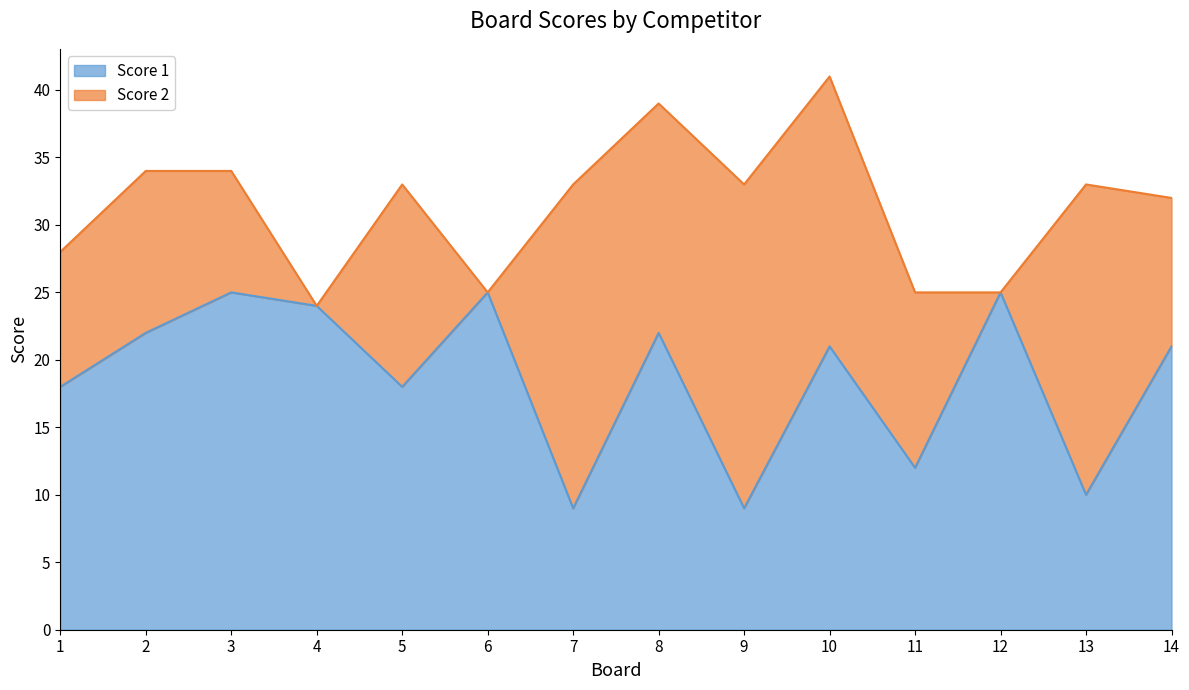

Count the number of values greater than 21.

6